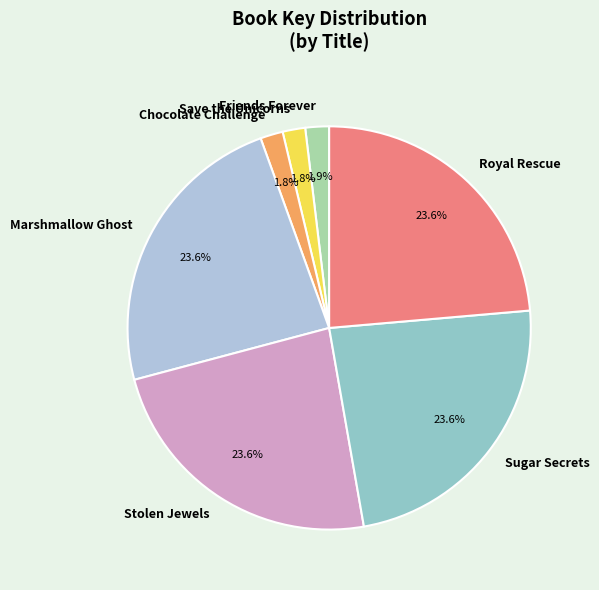

How many segments does this pie chart have?

7